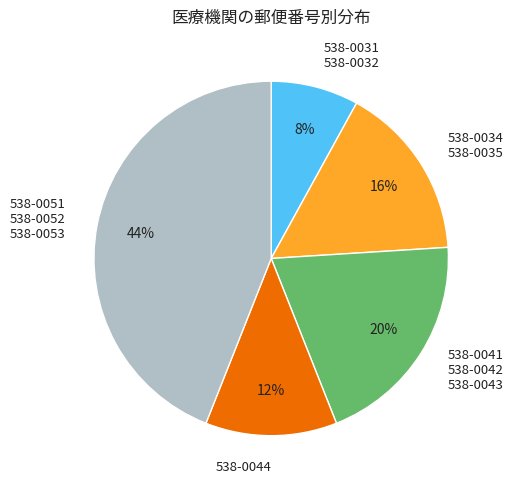

To the nearest percent, what is the difference between the largest and smallest slice percentages?

36%